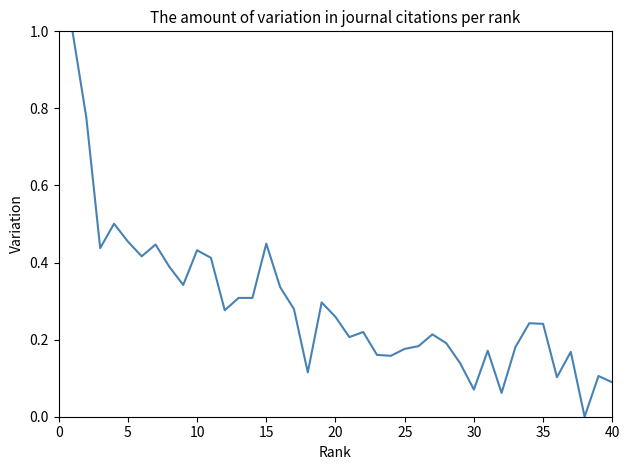

How many lines are shown in the chart?

1